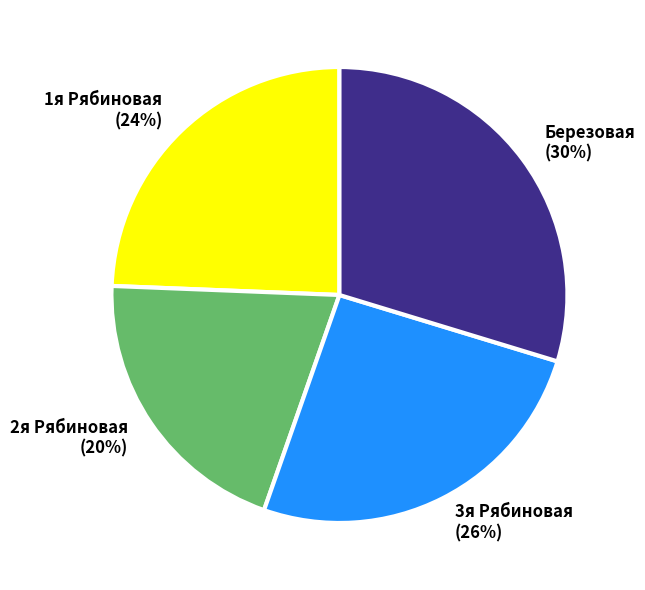

True or false: 3я Рябиновая accounts for 1% of the total.

False